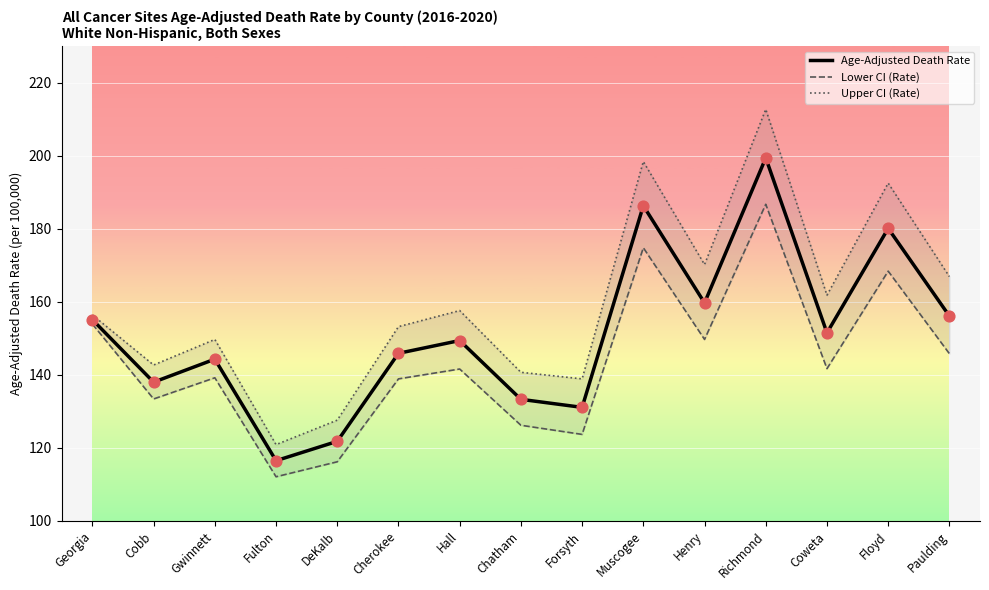

What is the total value across all series at Muscogee?

559.5